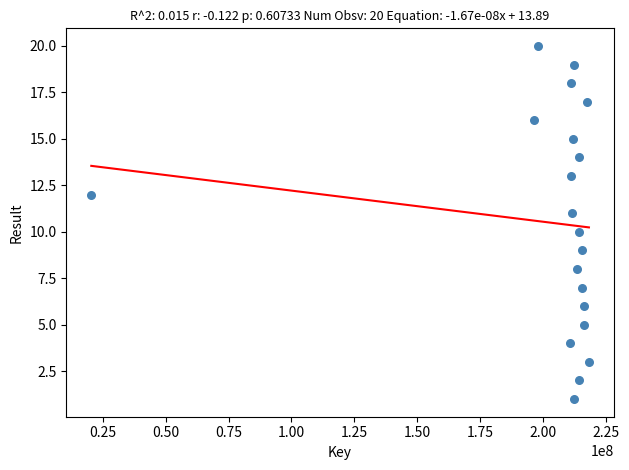

What is the range of X values (max minus min)?

197956368